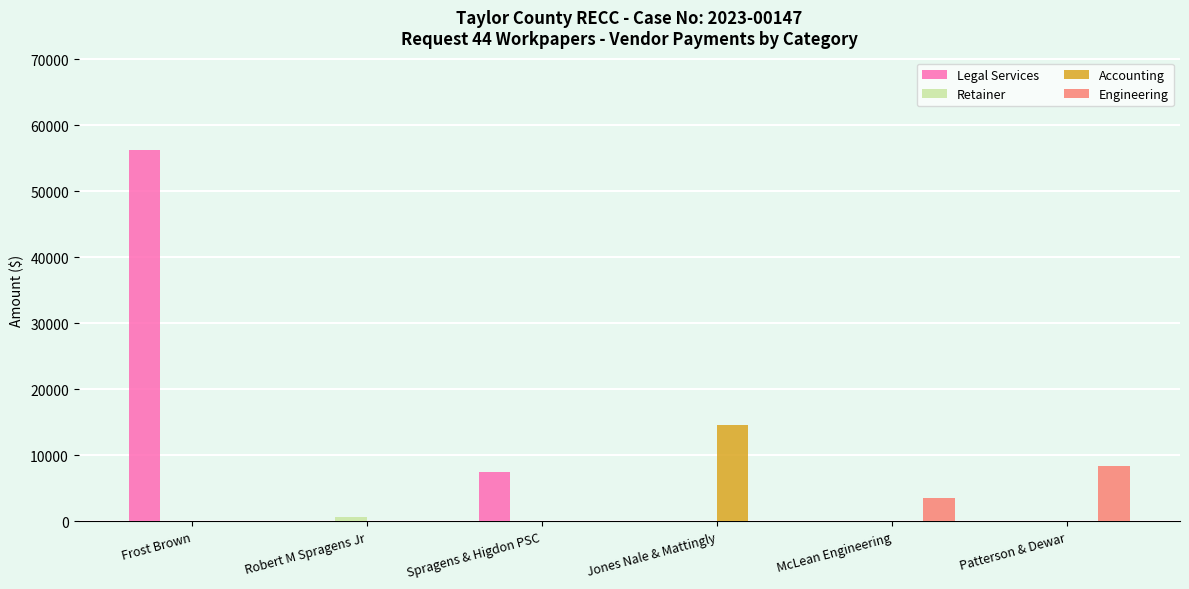

Which series changed the most between Robert M Spragens Jr and Patterson & Dewar?

Engineering